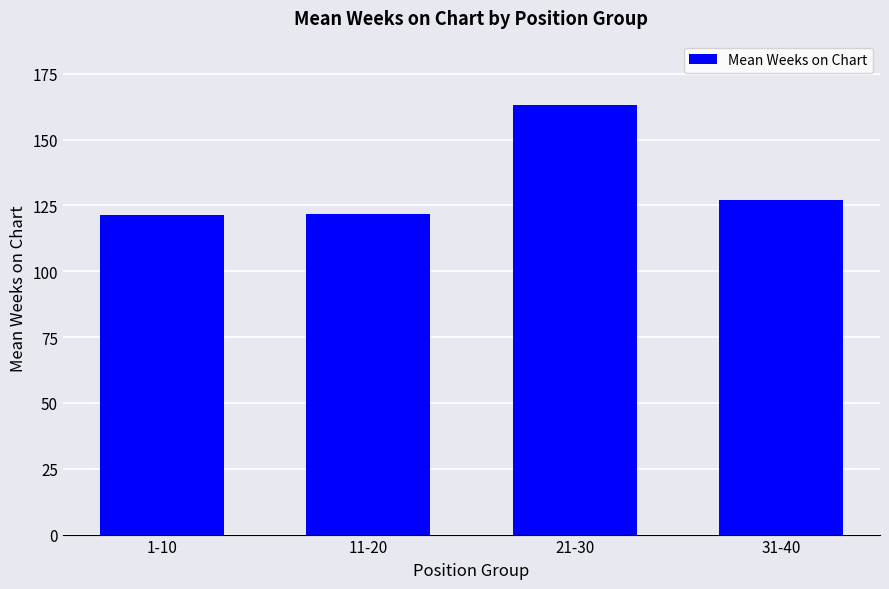

Which has a higher value, 31-40 or 1-10?

31-40